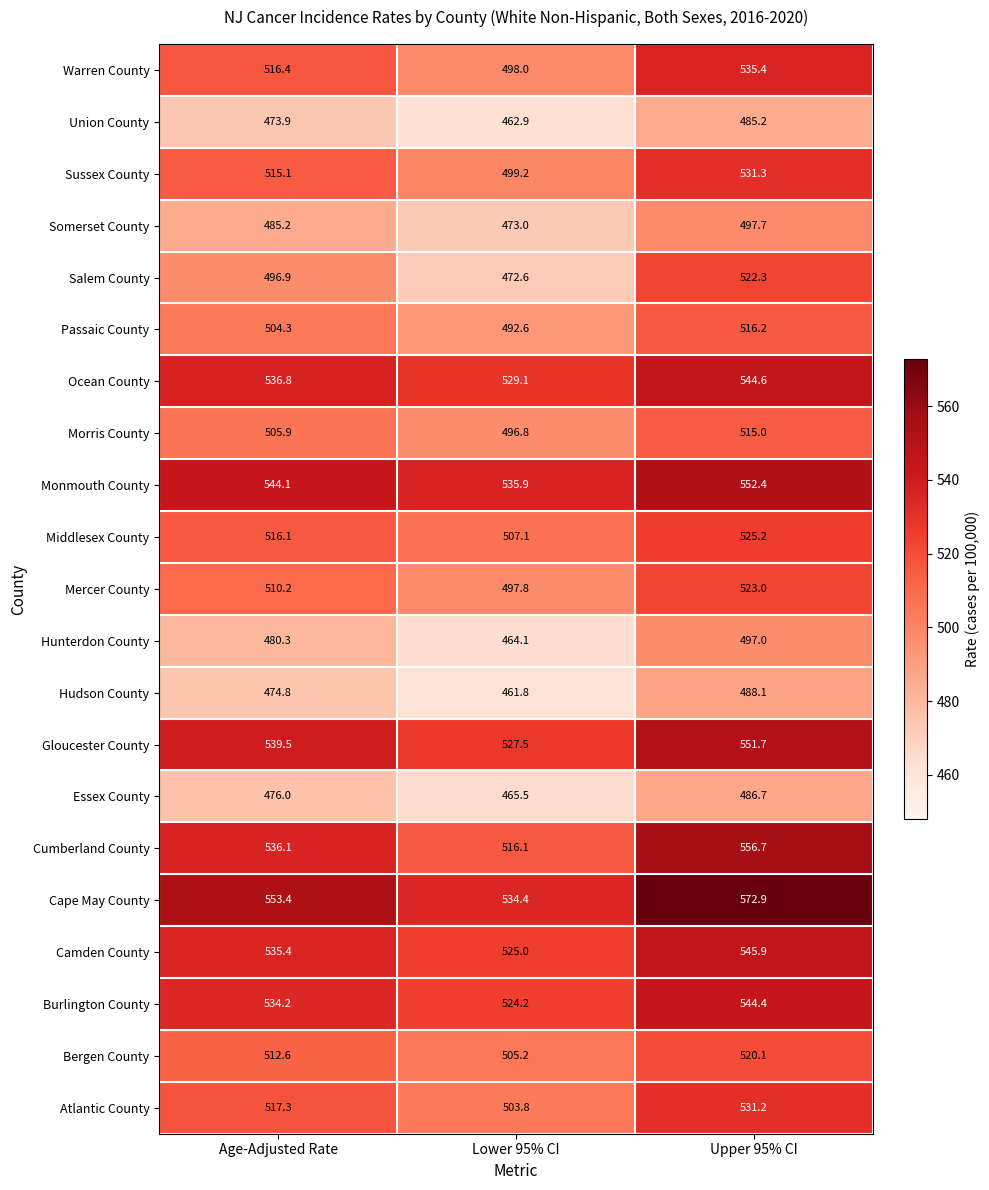

What is the approximate value of Somerset County at Age-Adjusted Rate?

485.2